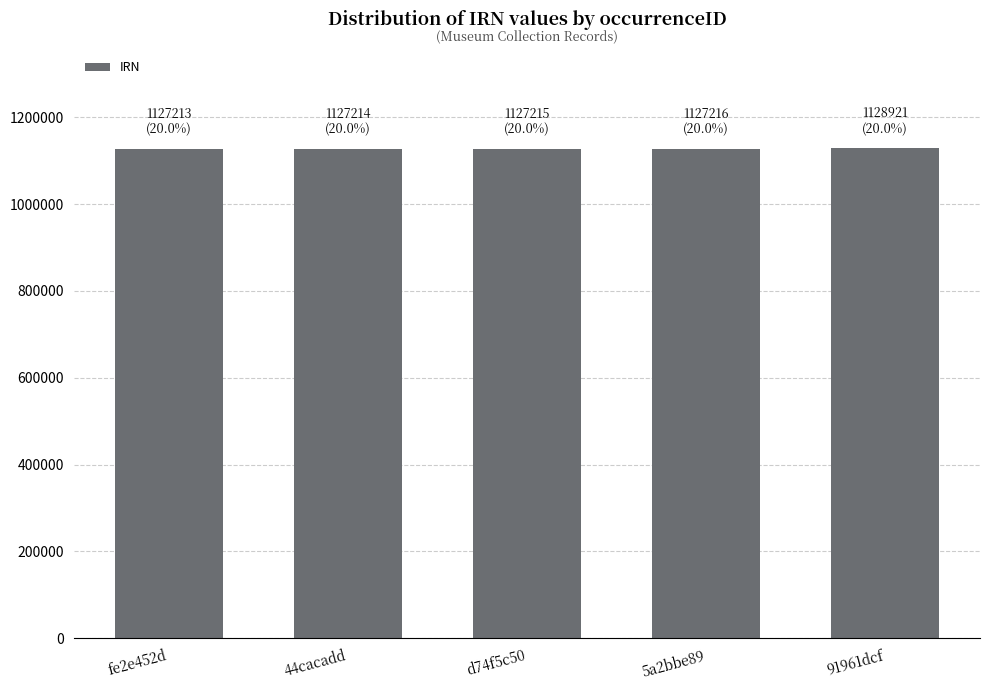

What is the ratio of the value at 44cacadd to the value at 5a2bbe89?

1.0